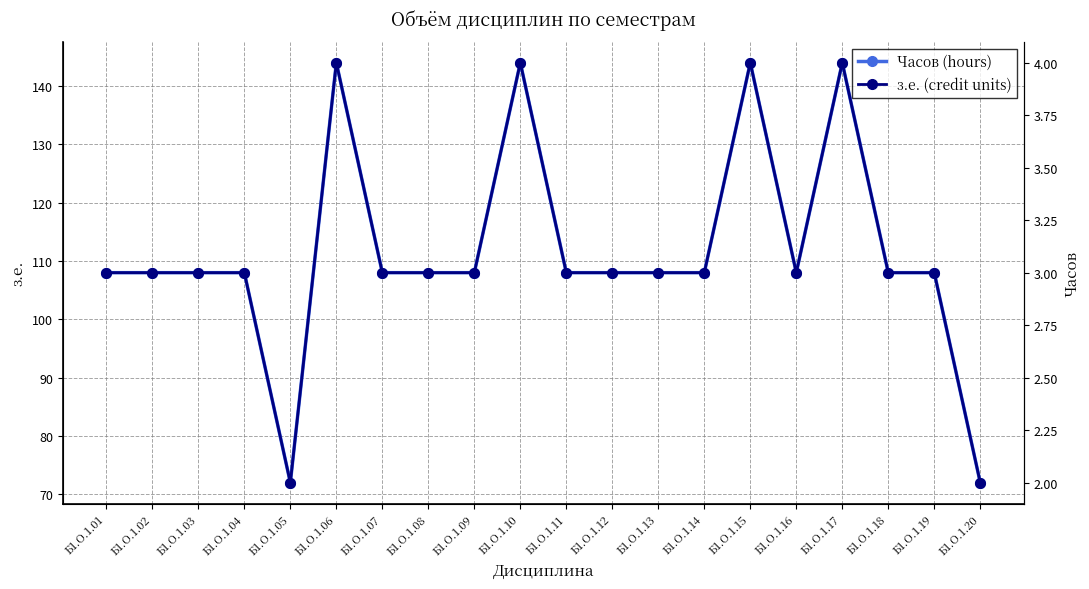

What is the minimum value for Часов (hours)?

72